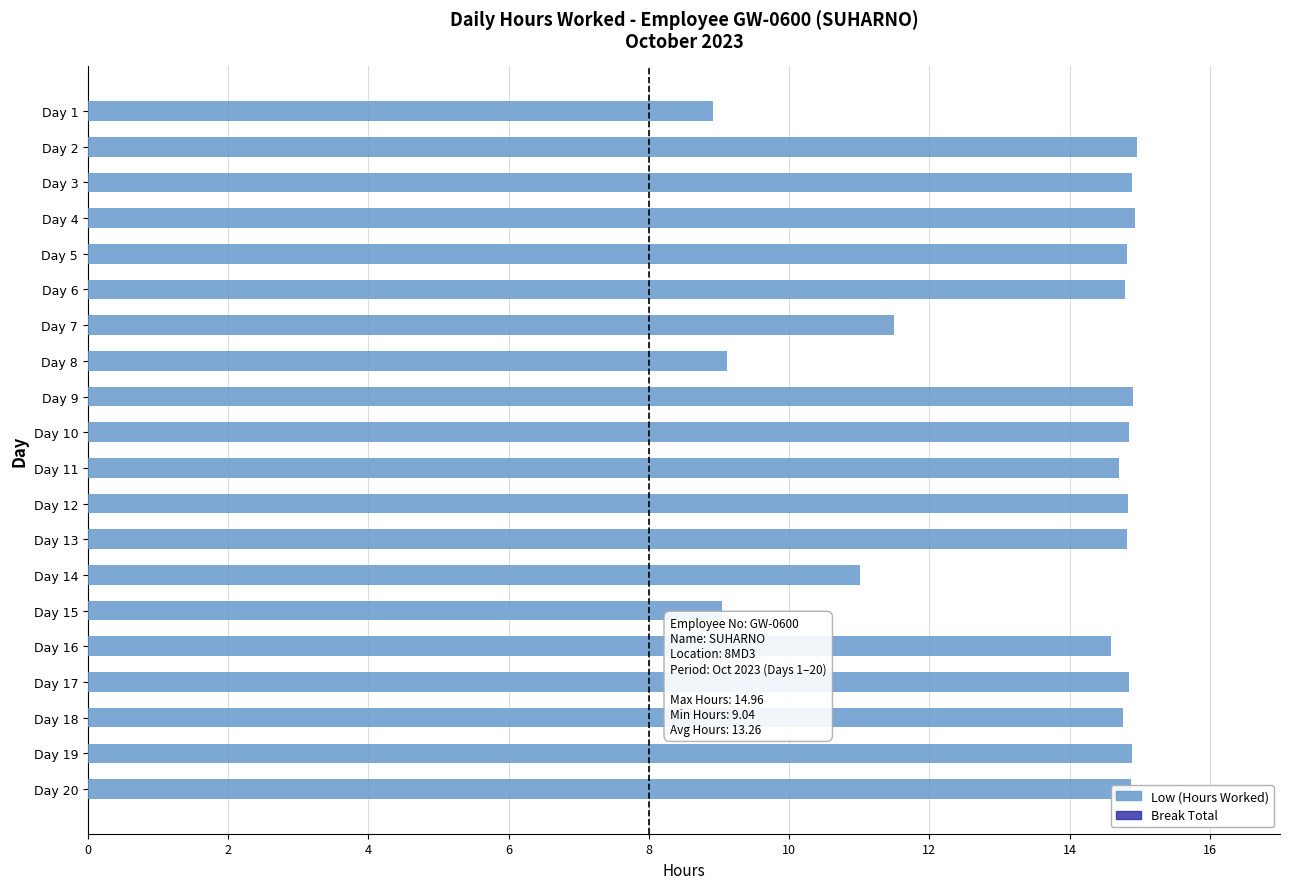

How many bars are there in total?

20